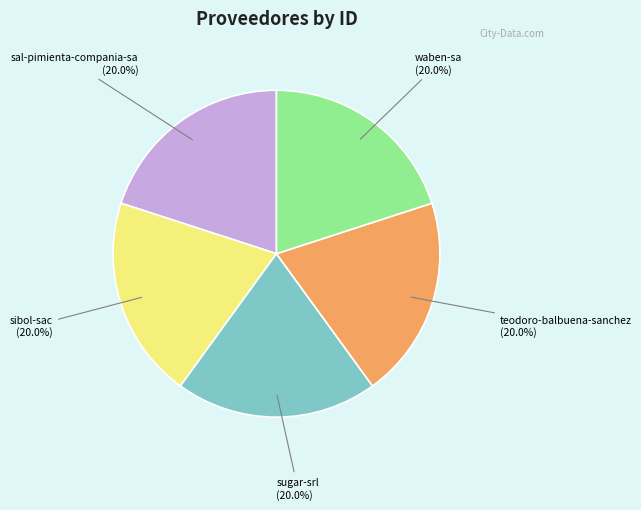

What is the ratio of the value at waben-sa (20.0%) to the value at sal-pimienta-compania-sa (20.0%)?

1.0